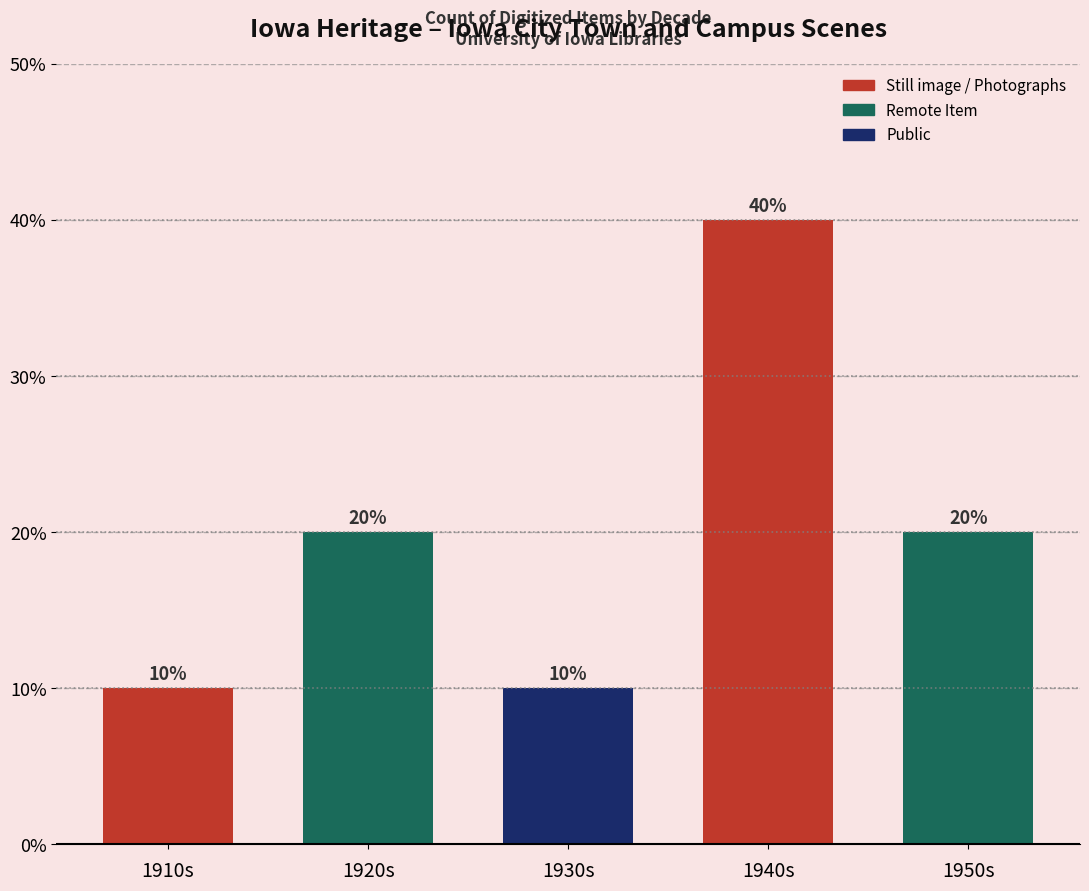

What position from the right is 1950s?

1